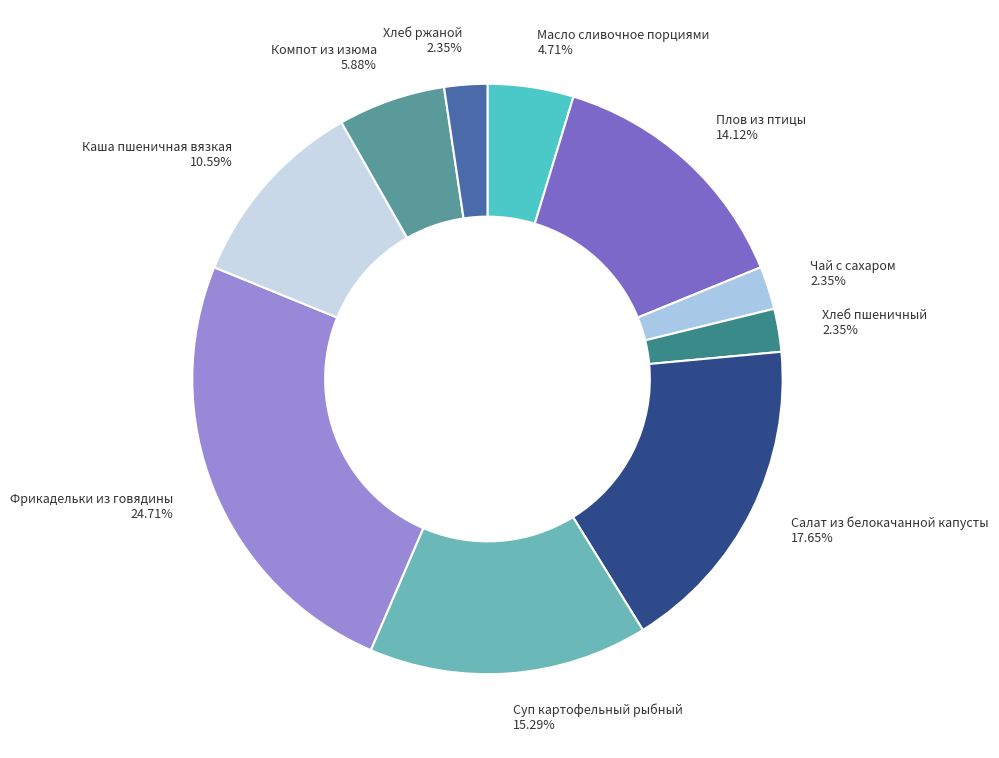

How many slices are in this pie chart?

10